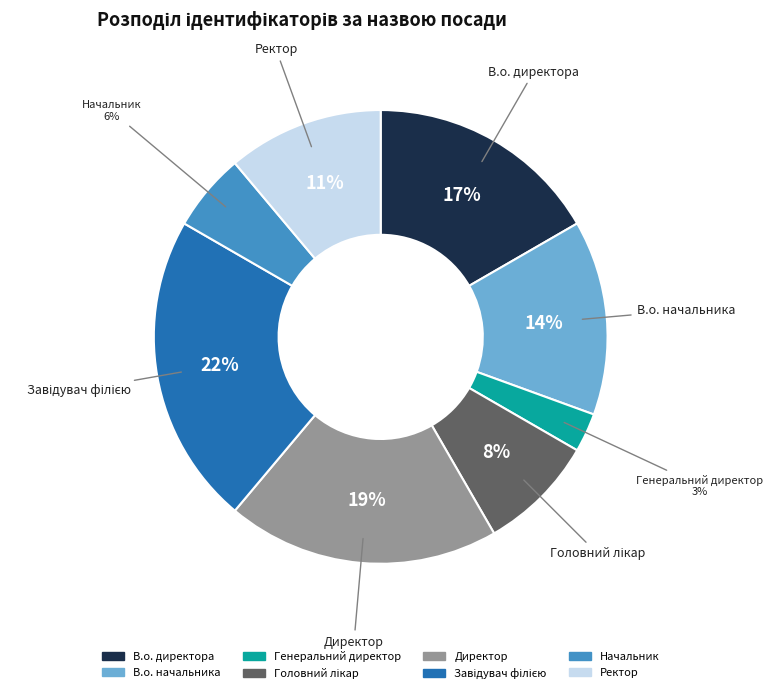

What percentage is the В.о. директора slice, to the nearest percent?

17%